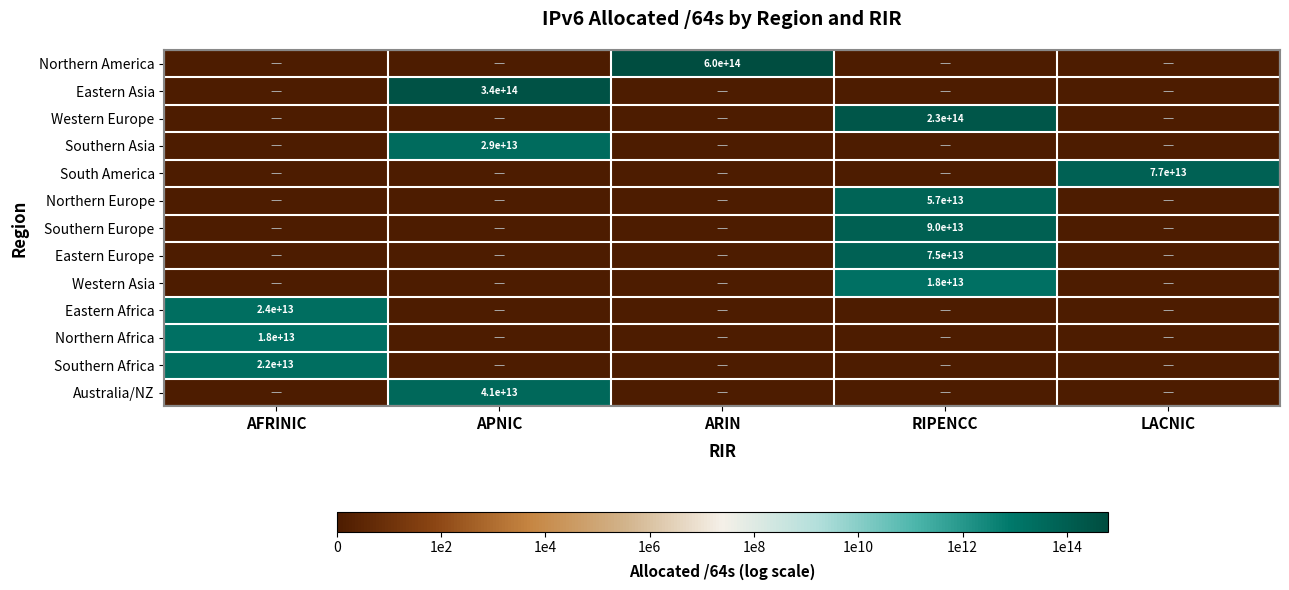

Is the value of Western Europe at RIPENCC greater than the value of South America at LACNIC?

Yes